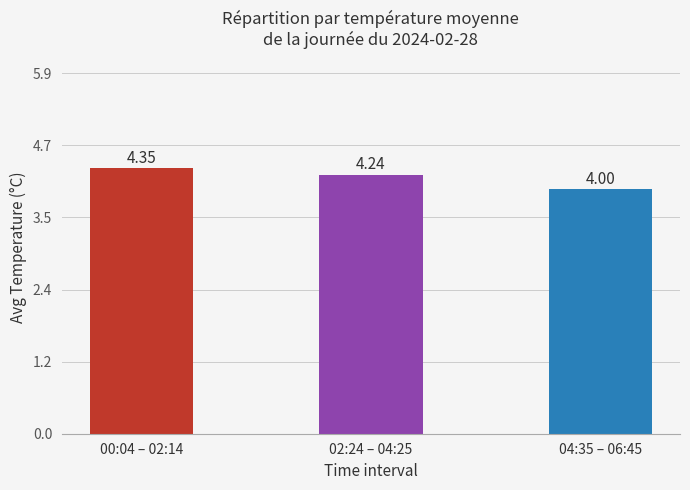

List the labels in order of value, smallest first.

04:35 – 06:45, 02:24 – 04:25, 00:04 – 02:14